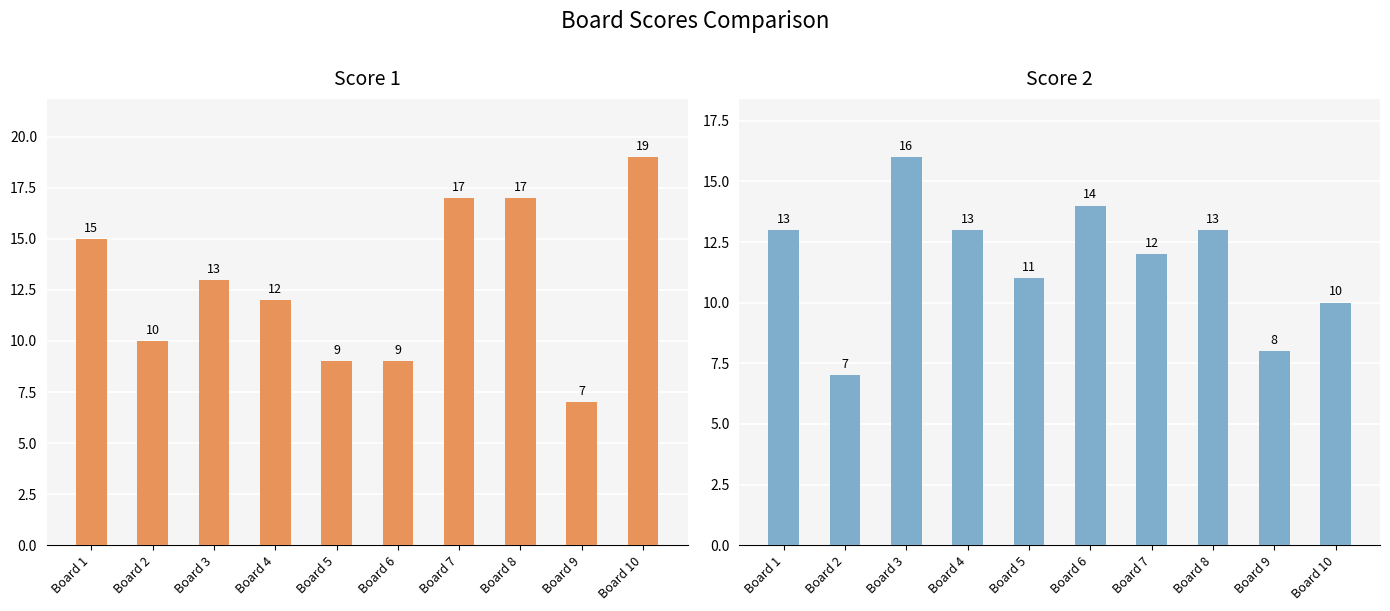

Between Board 4 and Board 5, which series saw the biggest shift?

Score 1